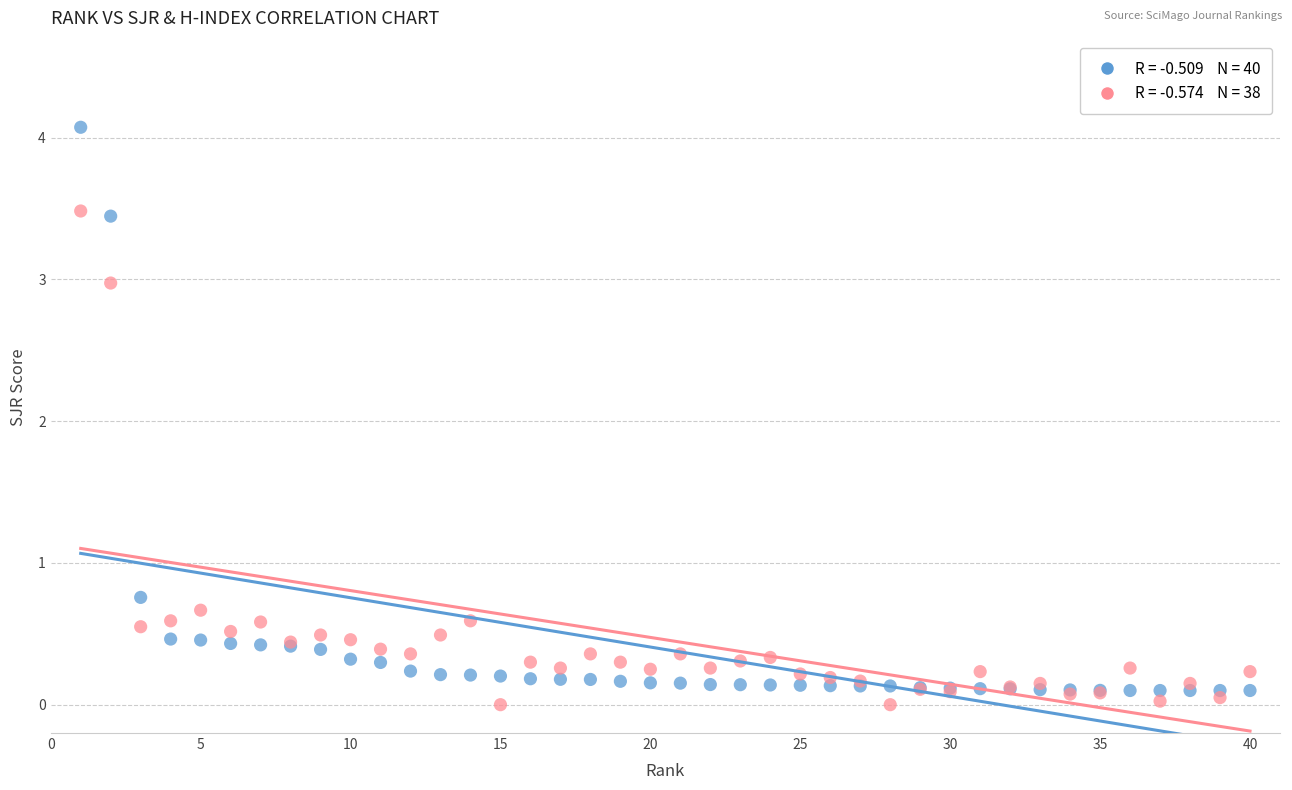

Across all series, what Y value is closest to 2?

3.0